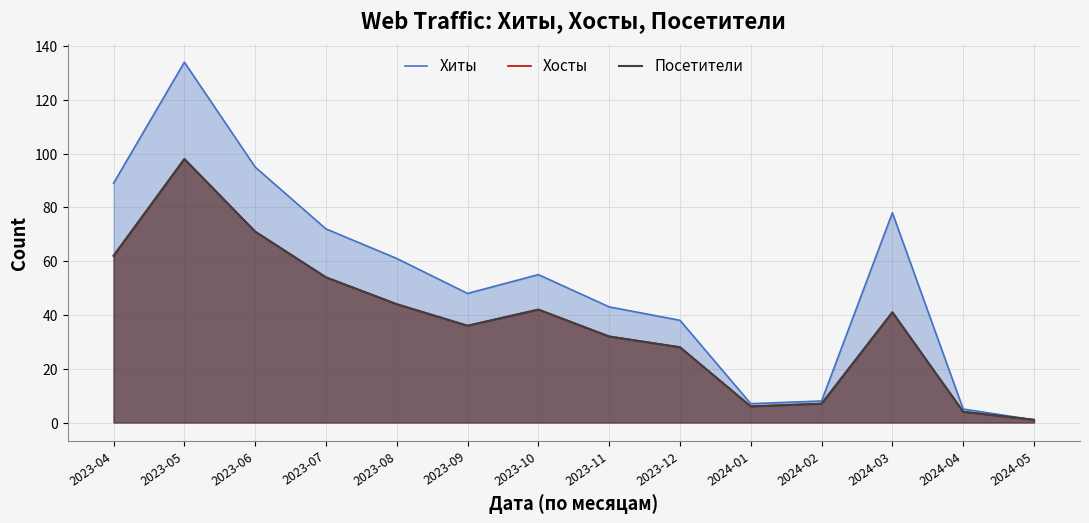

Which label corresponds to the largest value in the chart?

2023-05